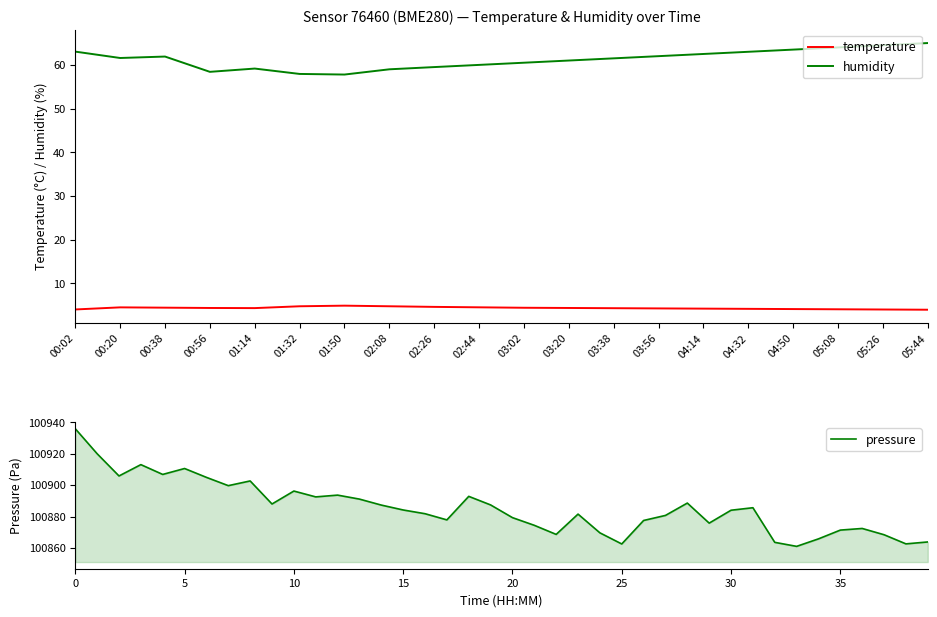

In temperature, how many points are lower than both neighbors (excluding endpoints)?

1